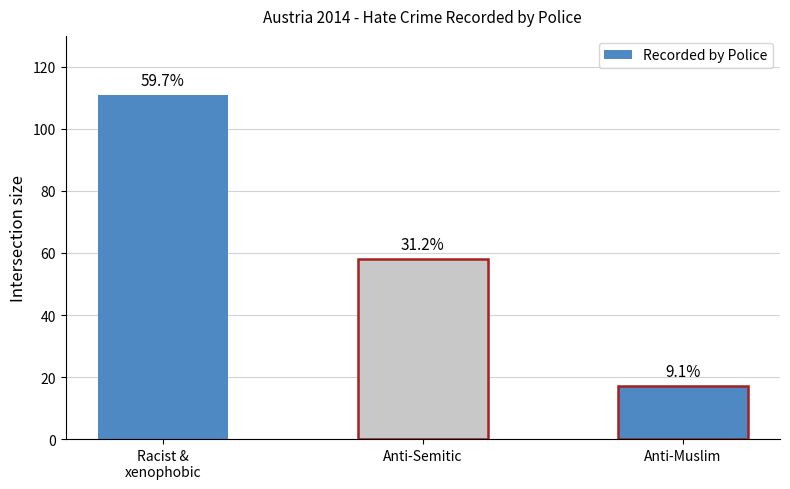

What is the difference between the maximum and second lowest values?

53